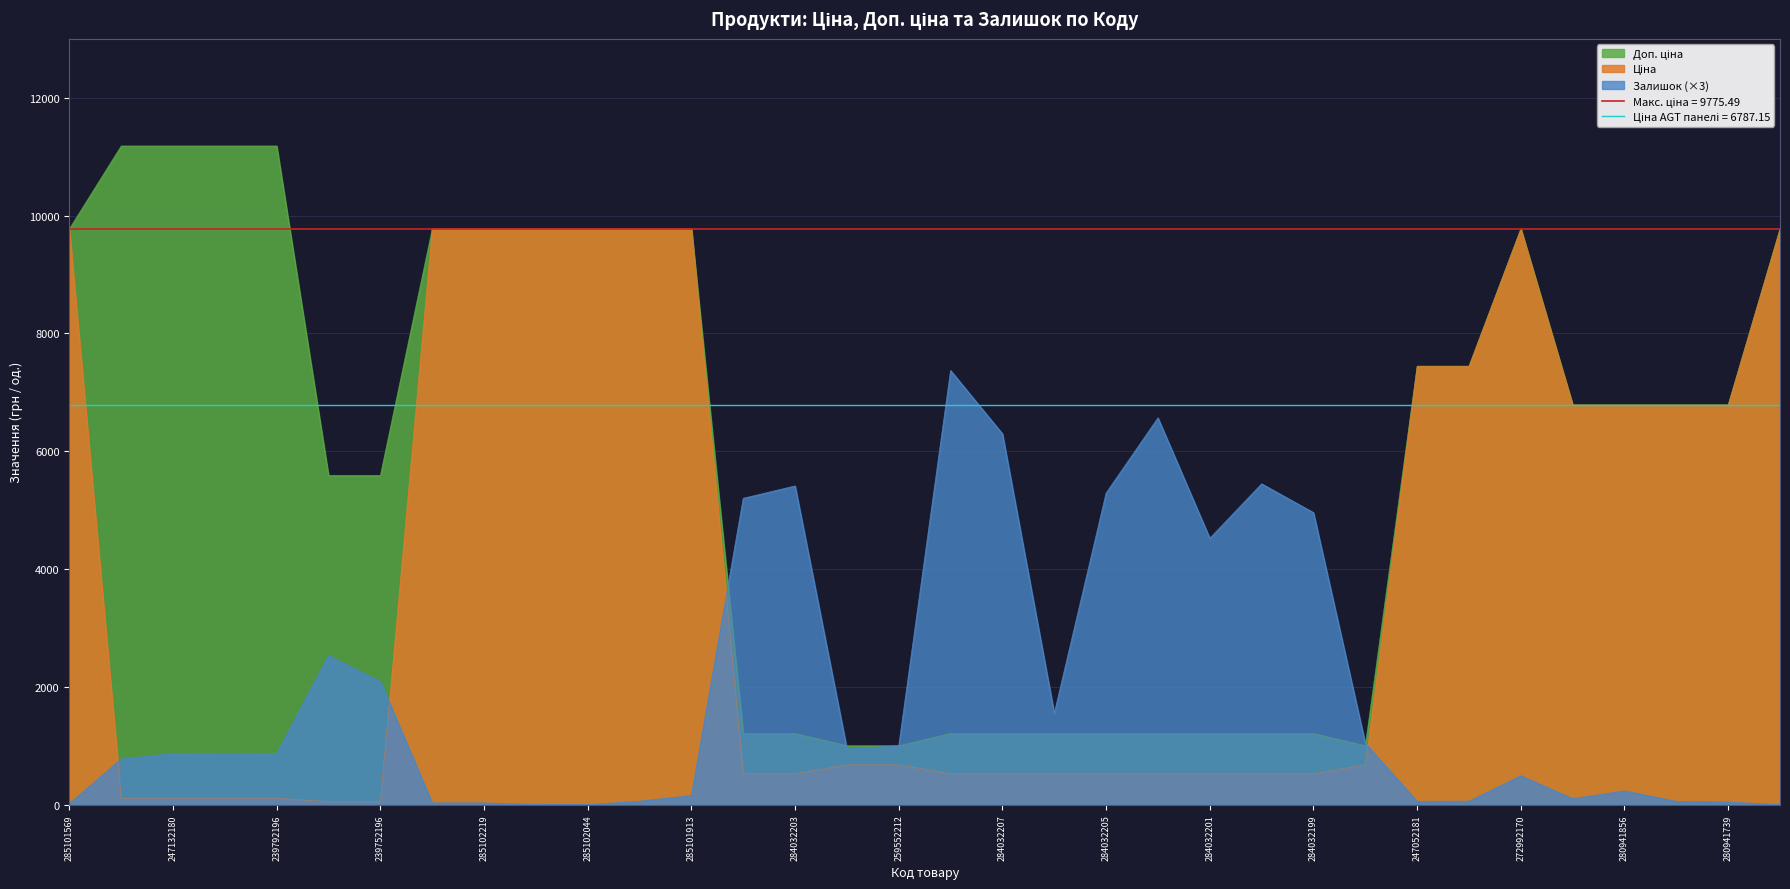

Rank the series by their maximum value, from lowest to highest.

Залишок, Ціна, Доп. ціна